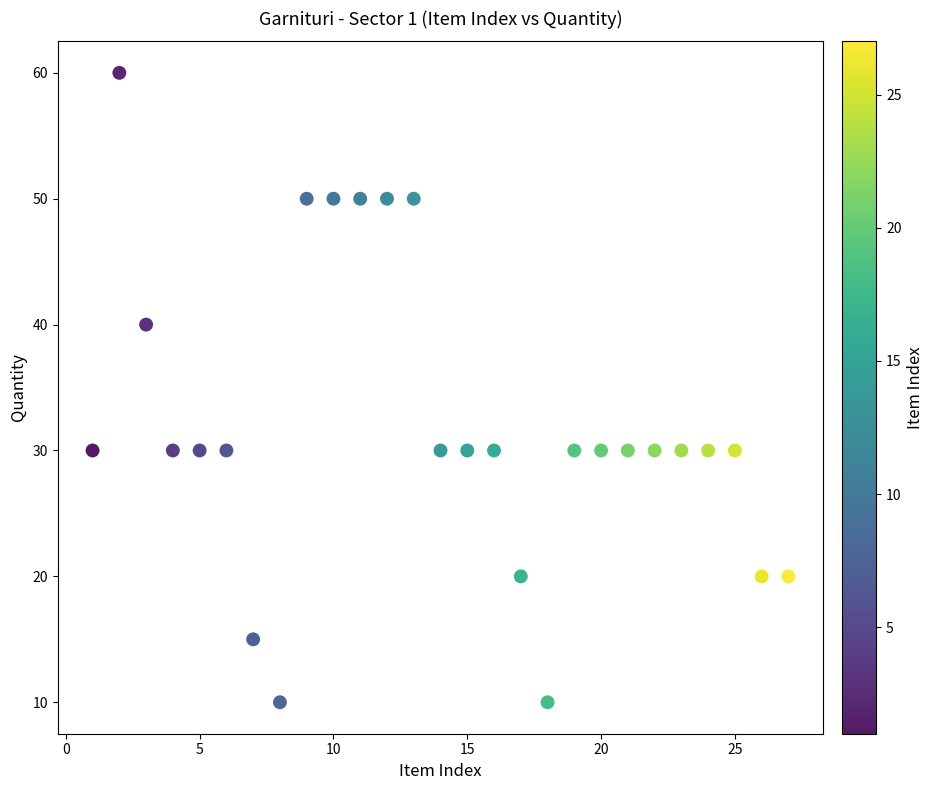

What is the range of X values (max minus min)?

26